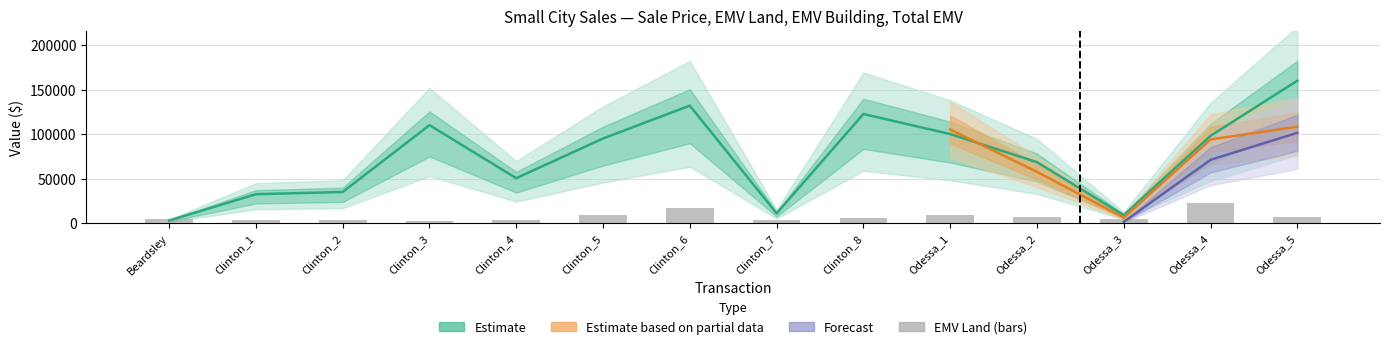

Does the chart contain stacked bars?

No